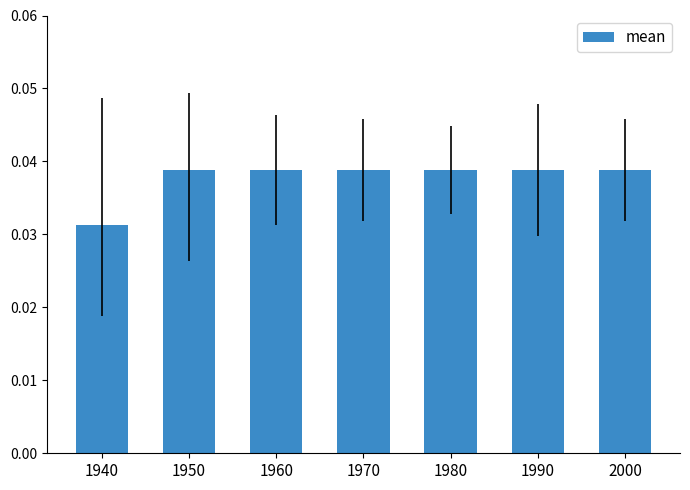

At which category does the chart reach its minimum across all series?

1940